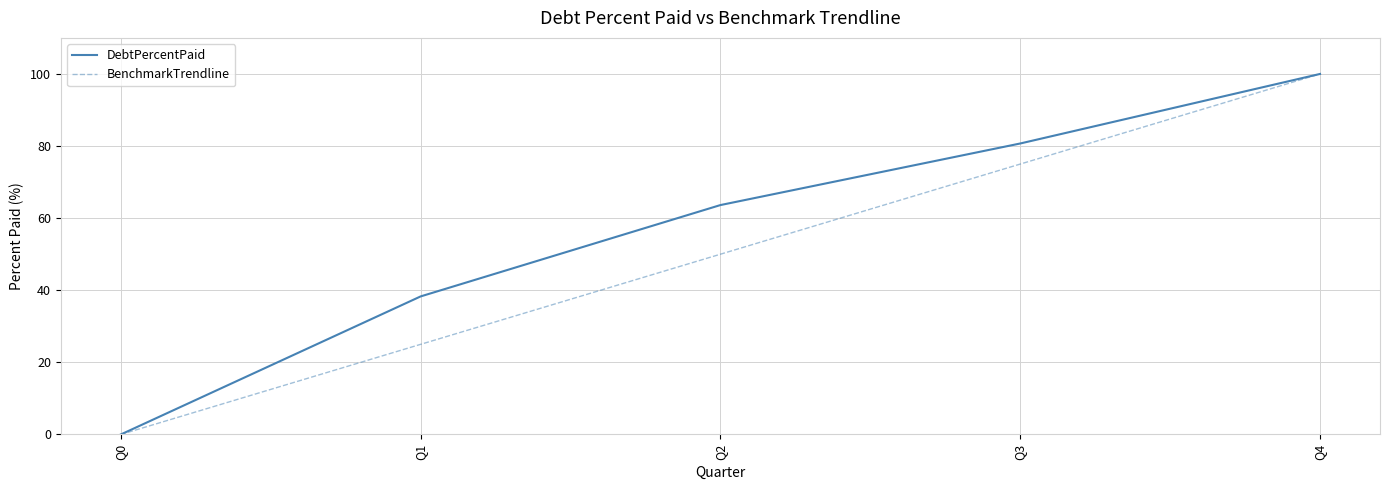

What is the difference between the maximum and second lowest values in the DebtPercentPaid series?

61.7